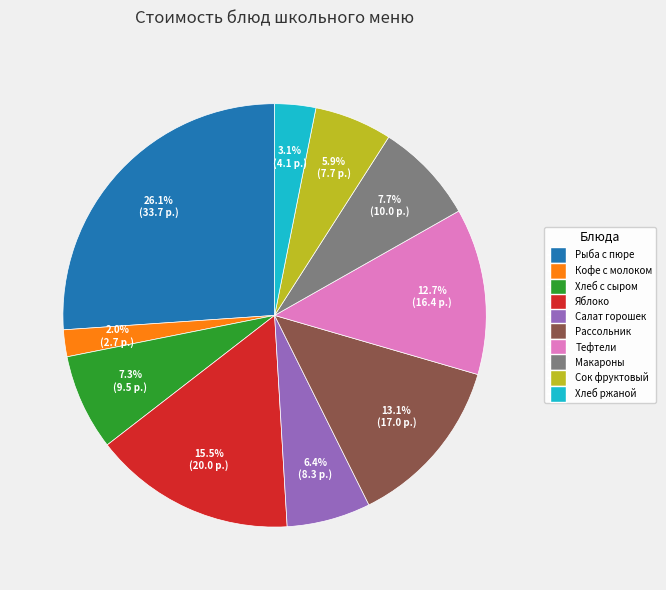

Is there a majority slice in this chart?

No